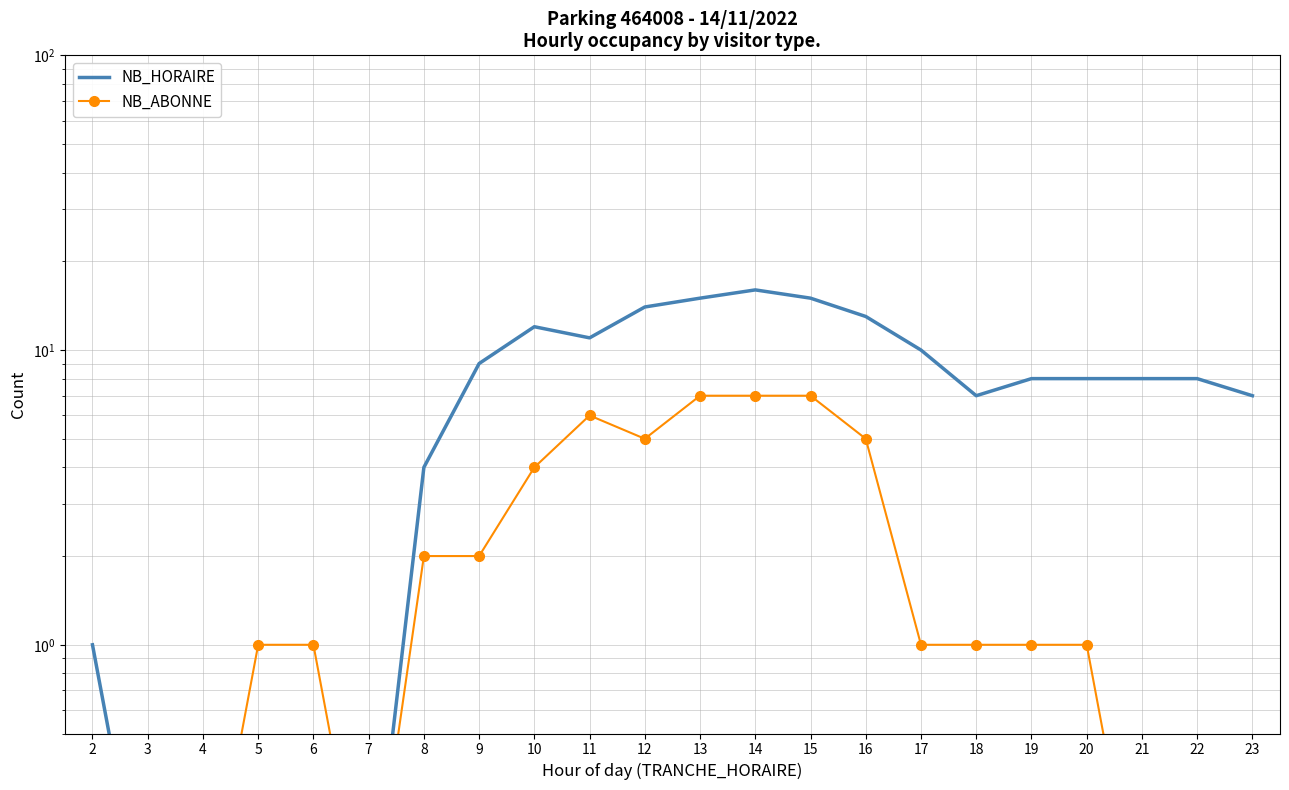

Reading left to right, transcribe all the data shown in this chart.

NB_HORAIRE: 1.0	0.1	0.1	0.1	0.1	0.1	4.0	9.0	12.0	11.0	14.0	15.0	16.0	15.0	13.0	10.0	7.0	8.0	8.0	8.0	8.0	7.0
NB_ABONNE: 0.1	0.1	0.1	1.0	1.0	0.1	2.0	2.0	4.0	6.0	5.0	7.0	7.0	7.0	5.0	1.0	1.0	1.0	1.0	0.1	0.1	0.1